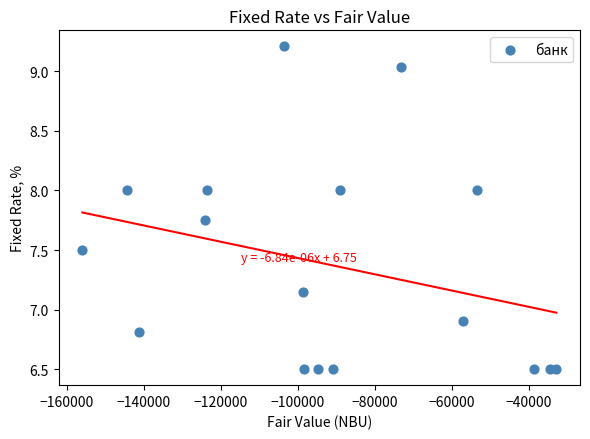

What is the range of X values (max minus min)?

123062.0